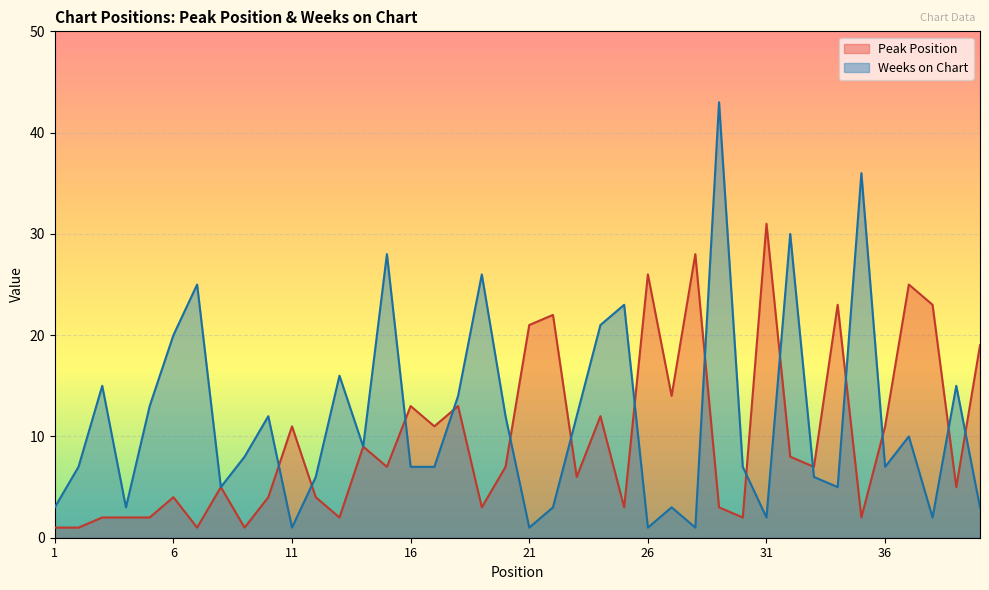

Between 27 and 21, which is larger?

21